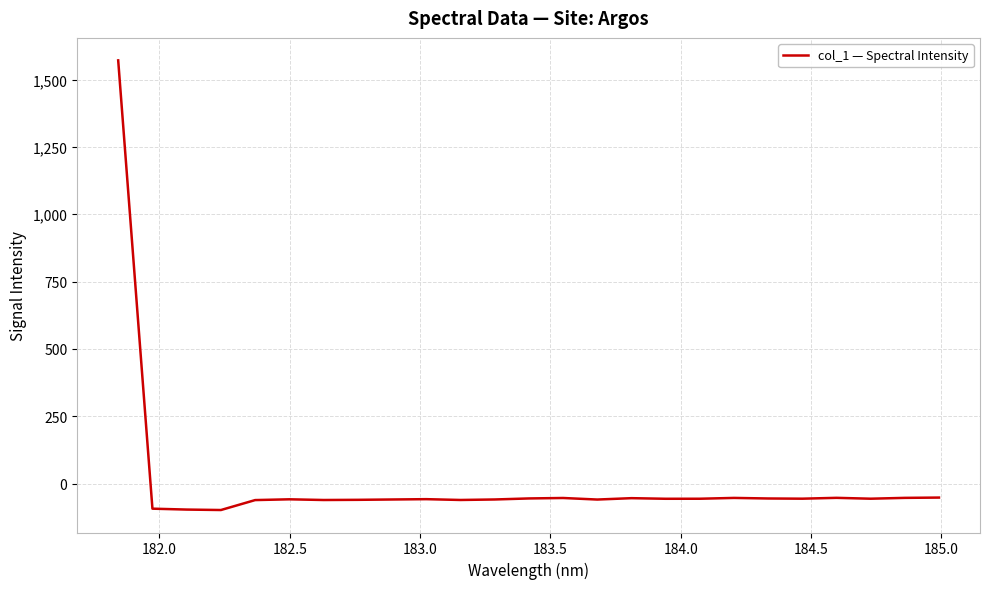

What is the difference between the maximum and minimum values?

1669.2